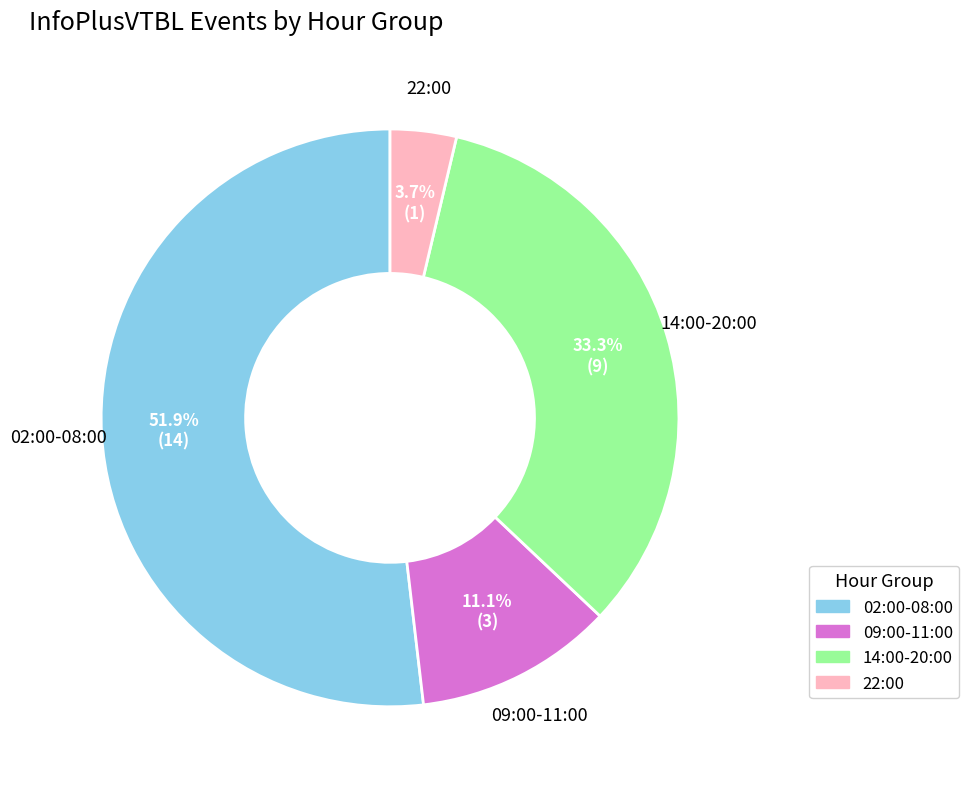

Does any single category account for the majority?

Yes